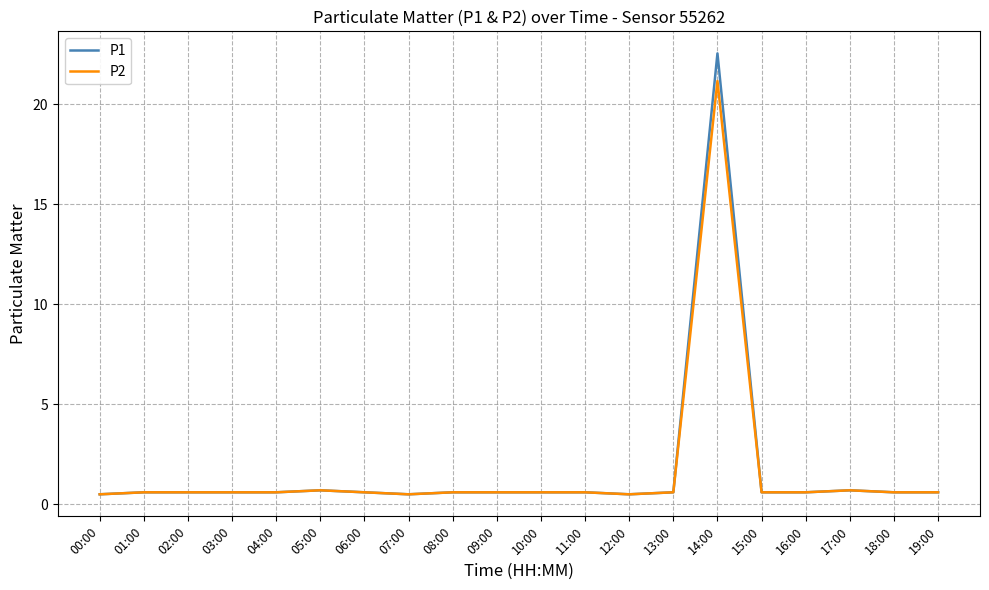

What position from the left is 08:00?

9